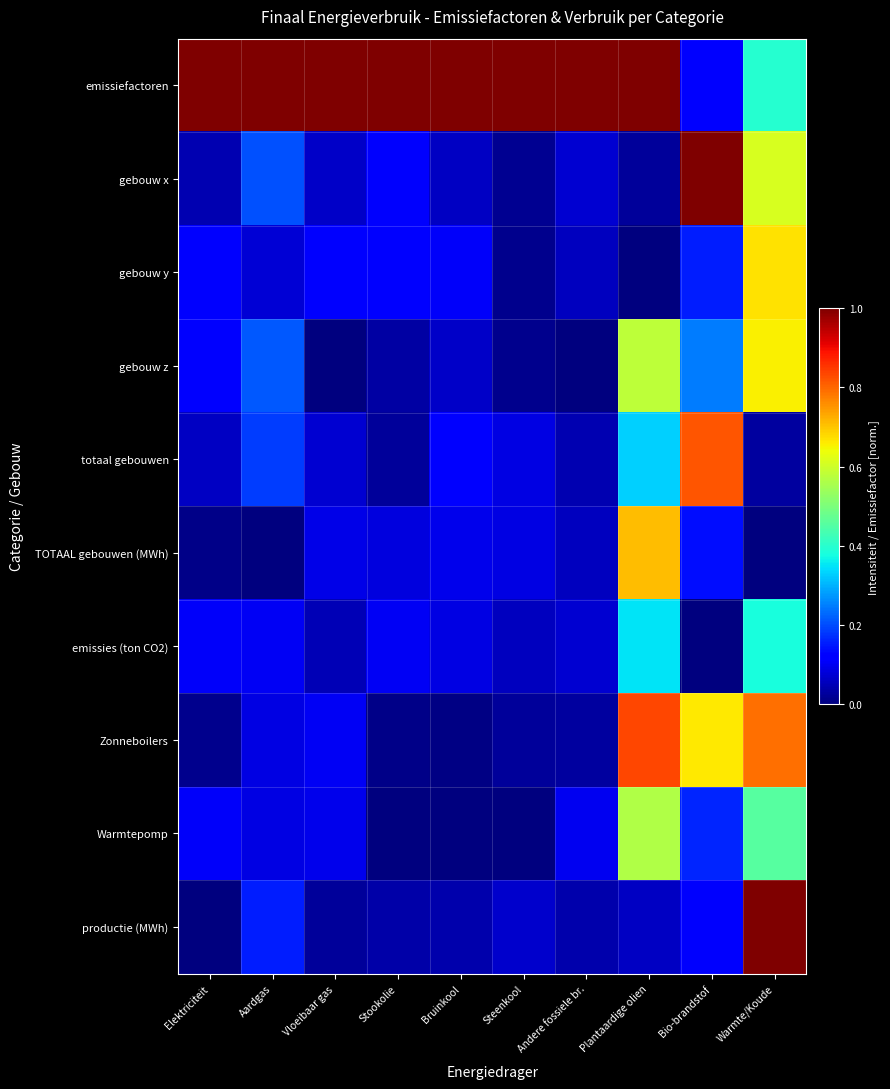

What is the greatest value displayed?

1.0